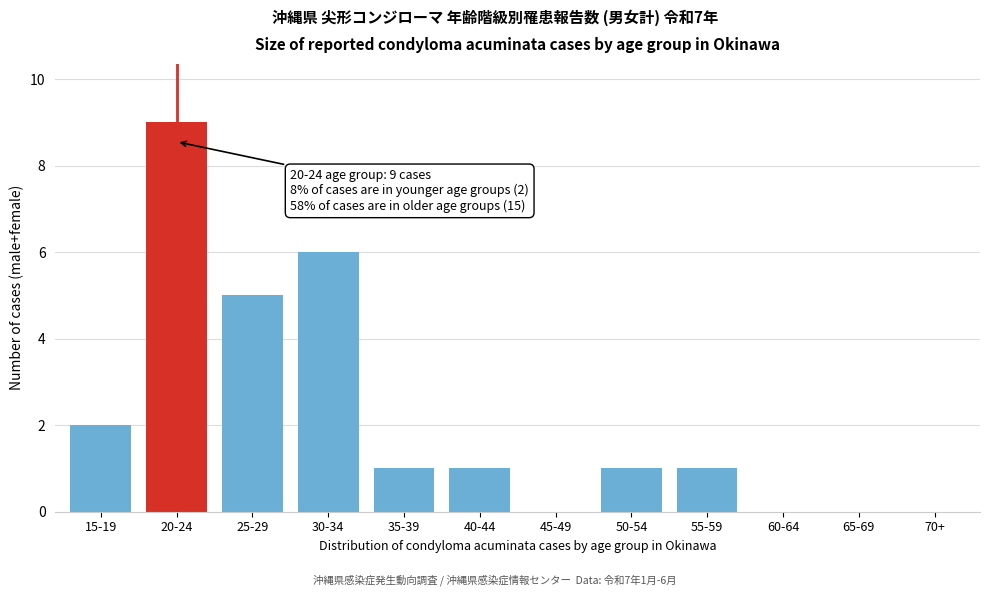

Reading left to right, list all the values displayed in this chart.

15-19=2	20-24=9	25-29=5	30-34=6	35-39=1	40-44=1	45-49=0	50-54=1	55-59=1	60-64=0	65-69=0	70+=0